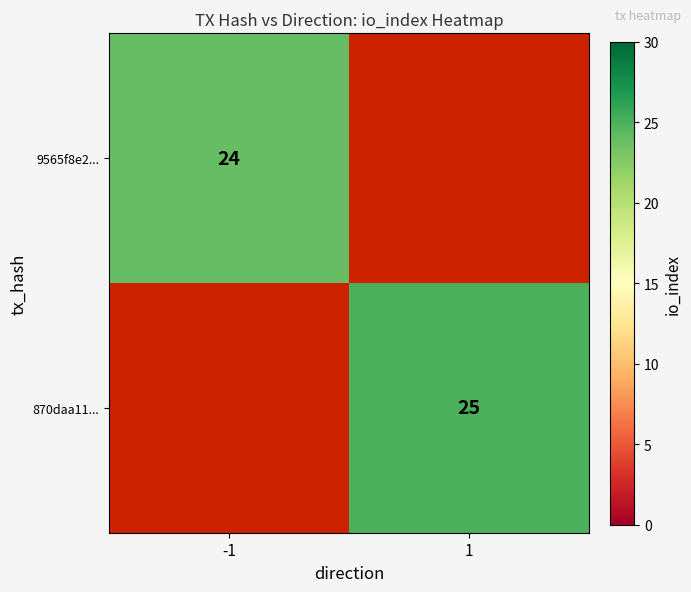

True or false: 870daa11... has a value of 7 at 1.

False